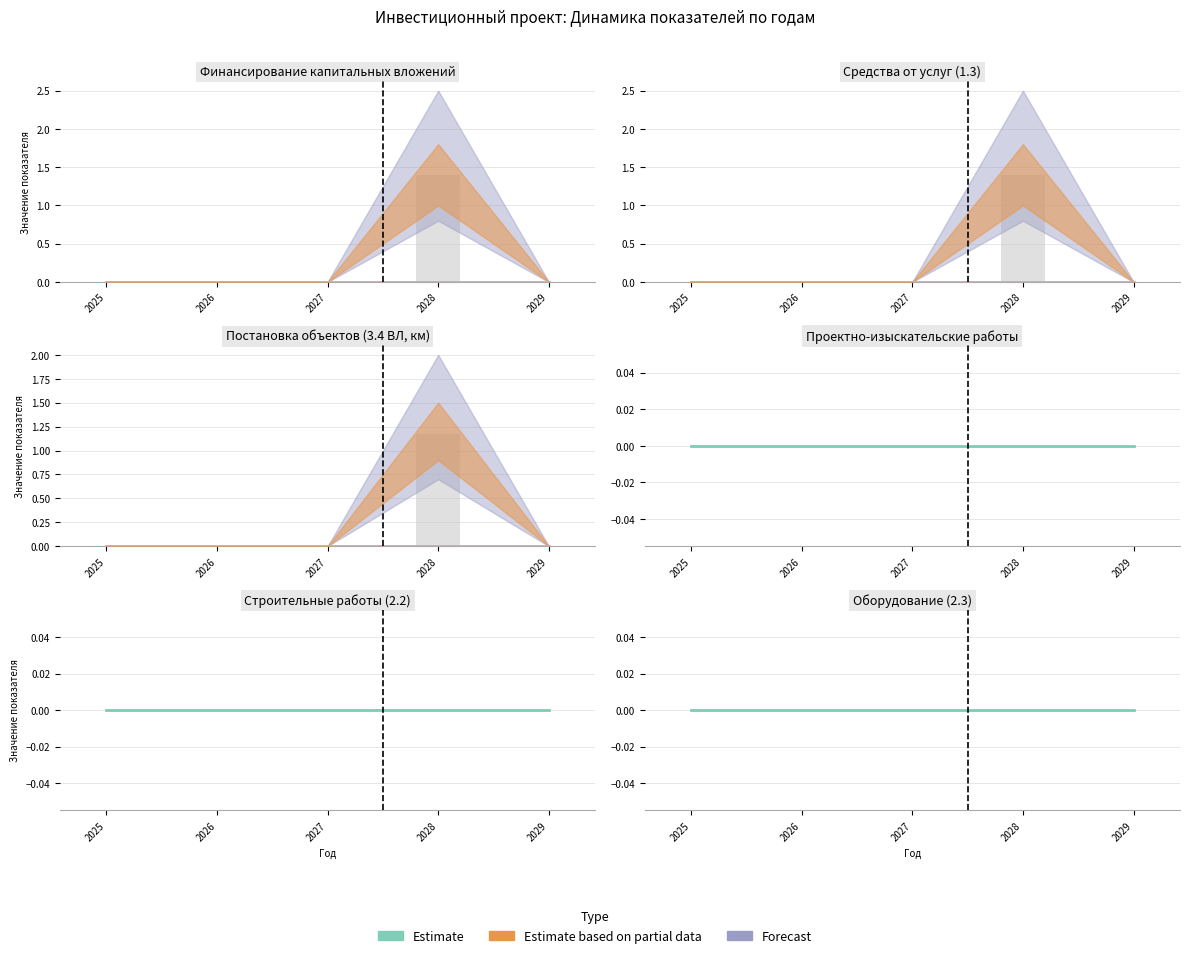

Which category has the lowest value in the Финансирование (план) series?

2025